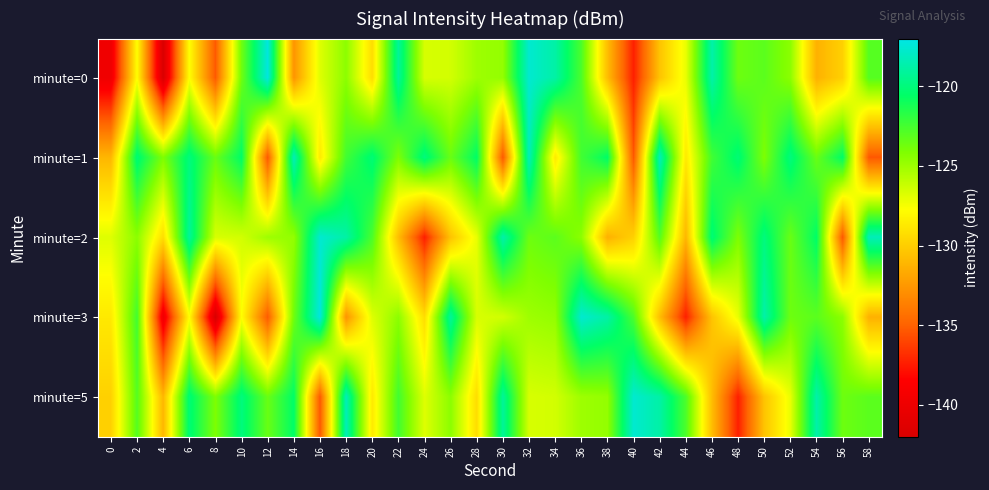

What is the minimum value shown in the chart?

-141.9